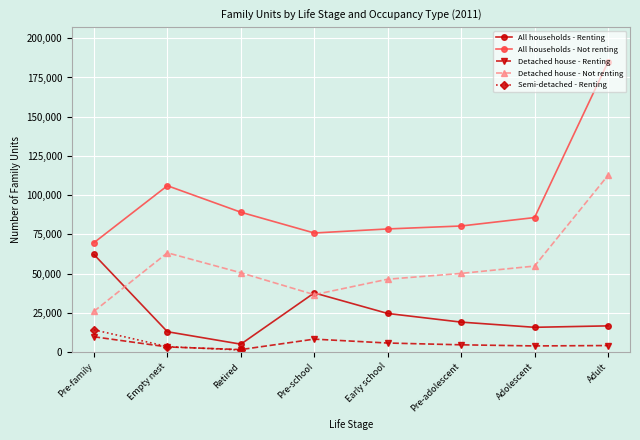

What is the label of the 7th point from the left?

Adolescent